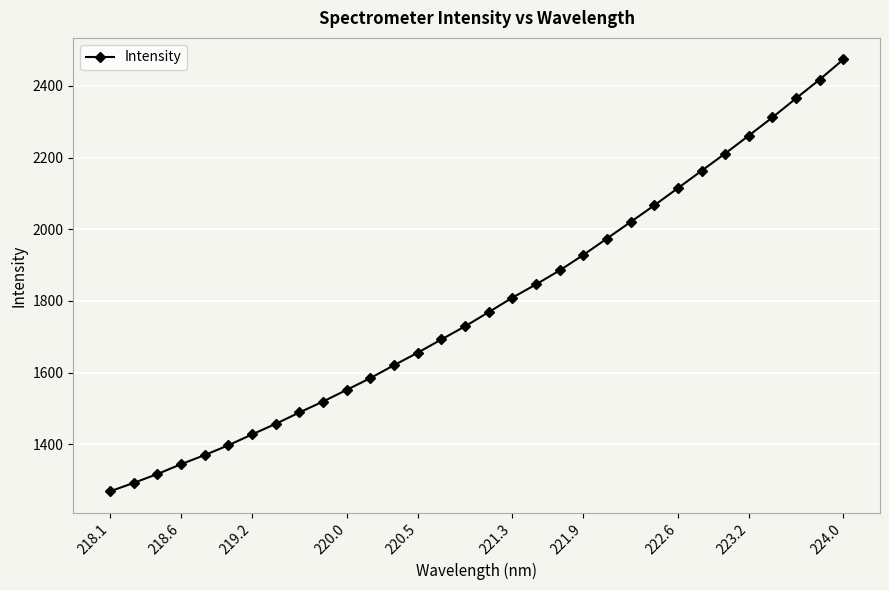

What is the greatest value displayed?

2473.7